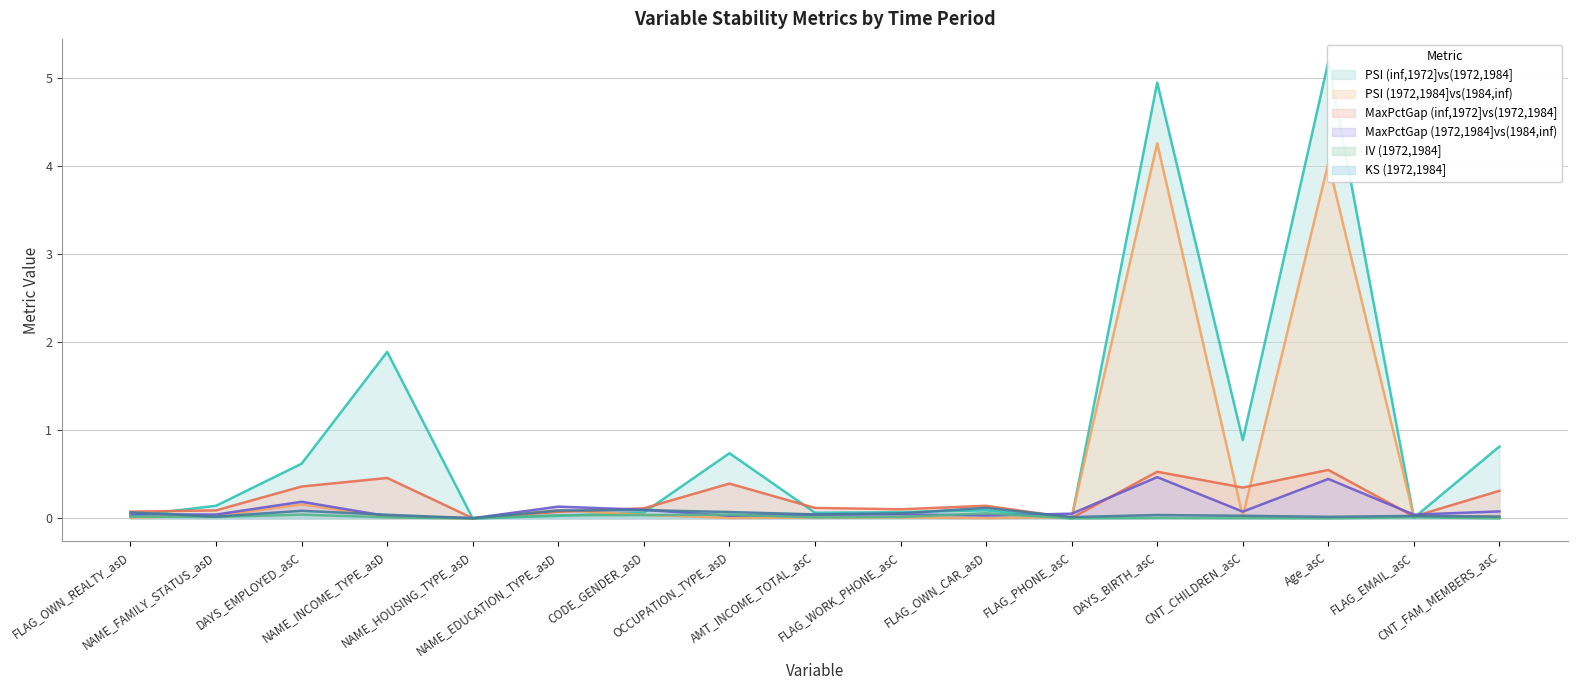

What is the difference between the highest and lowest values at FLAG_PHONE_asC?

0.1